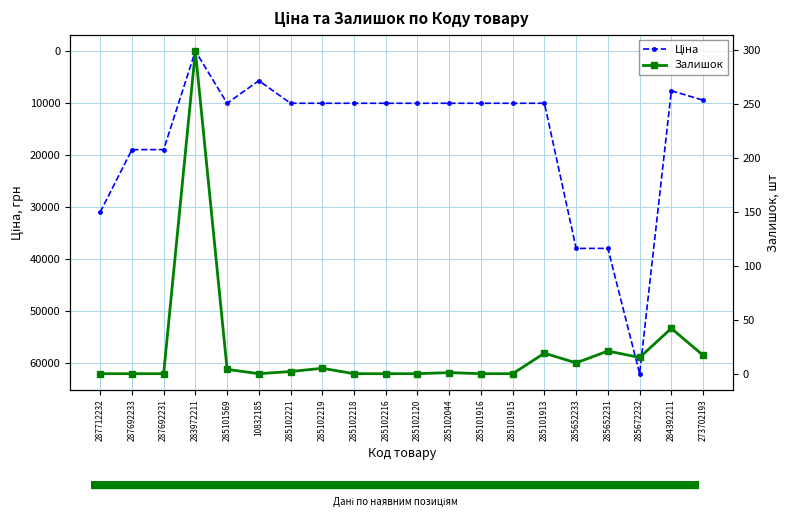

True or false: Ціна has more than 1 interior local peaks.

True